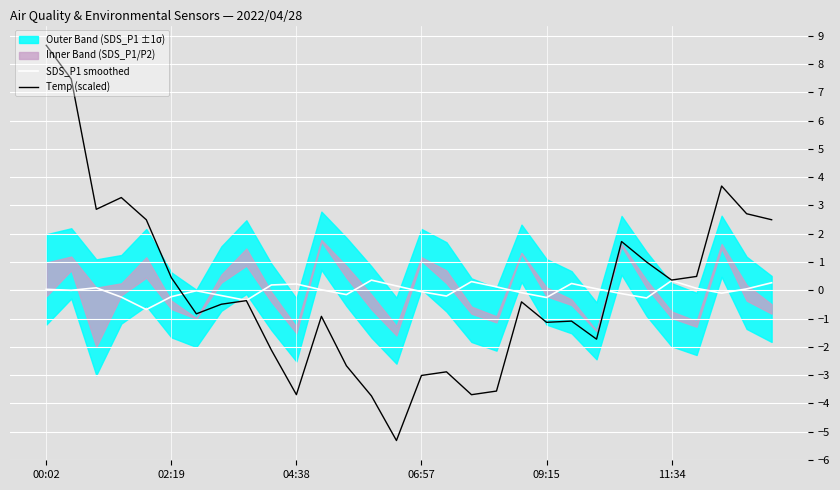

Which series has the widest spread of values?

Temp (scaled)